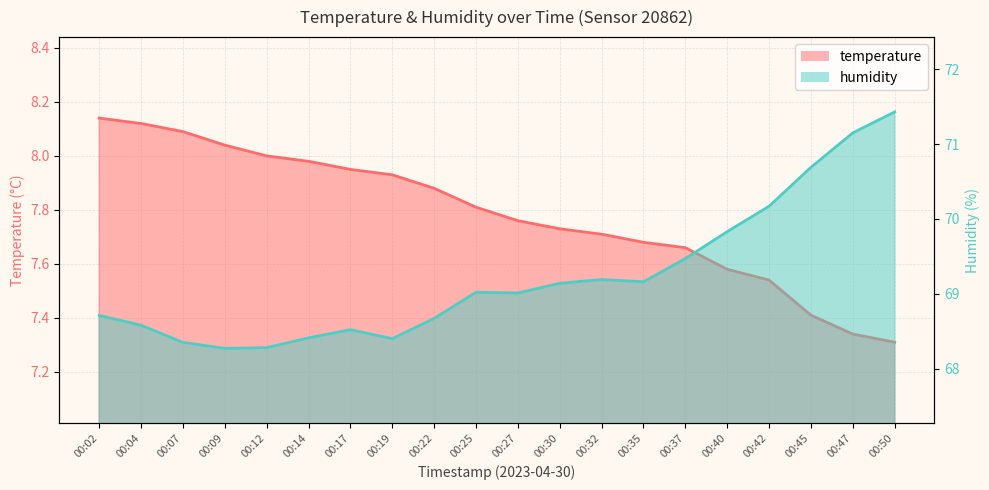

Is it true that humidity equals 106.2 at 00:45?

False